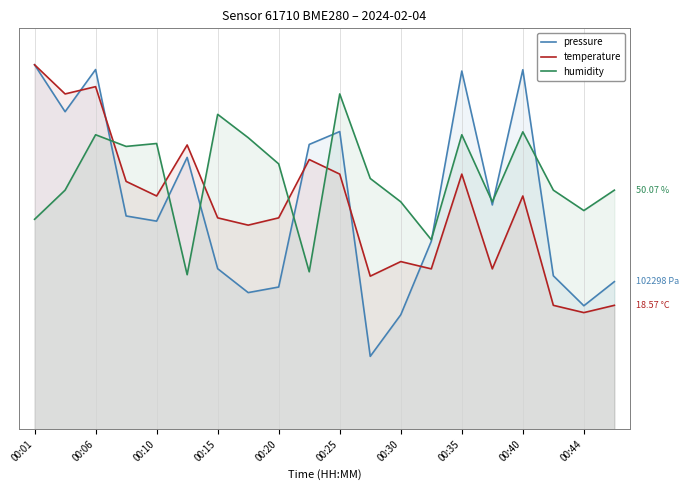

How many times do temperature and pressure cross each other?

5